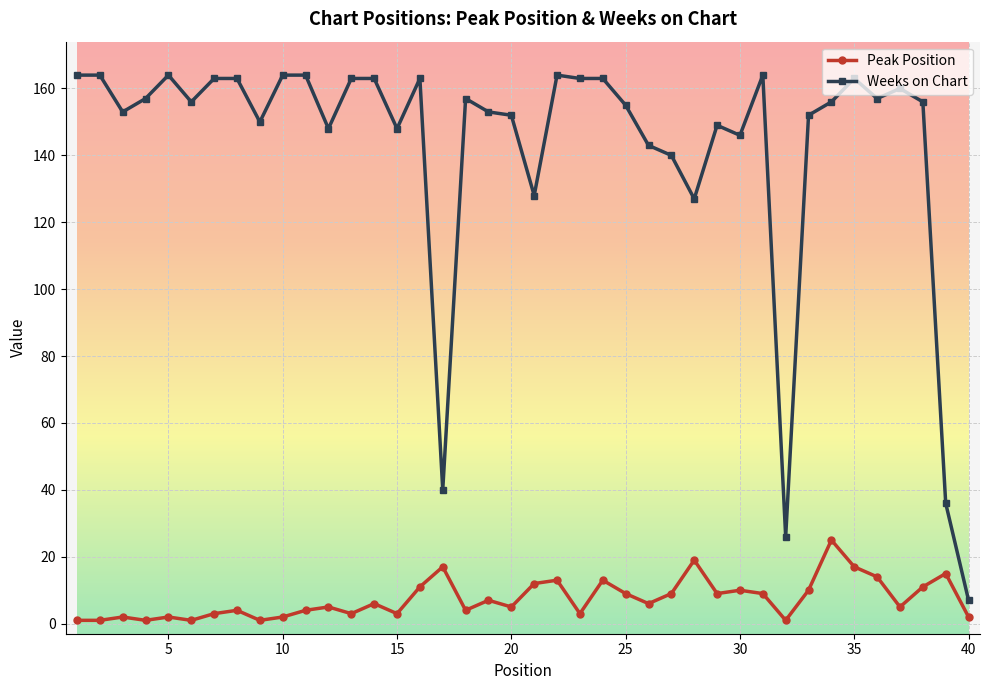

True or false: Peak Position has more than 0 interior local peaks.

True